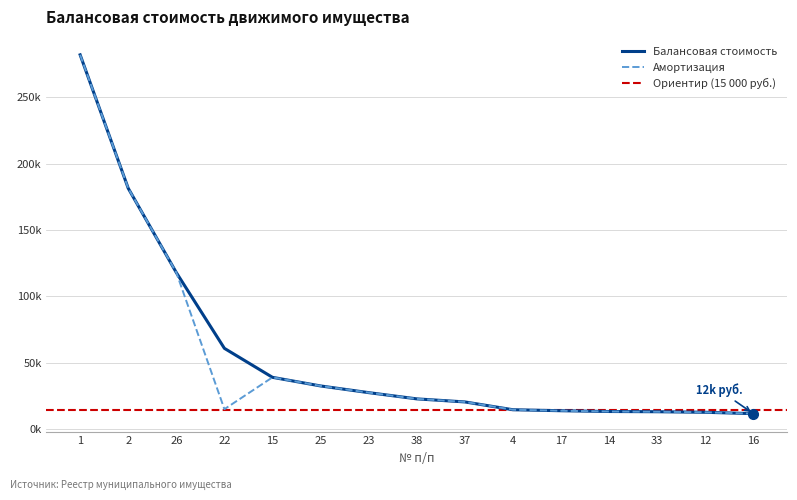

What is the label of the 5th point from the left?

15